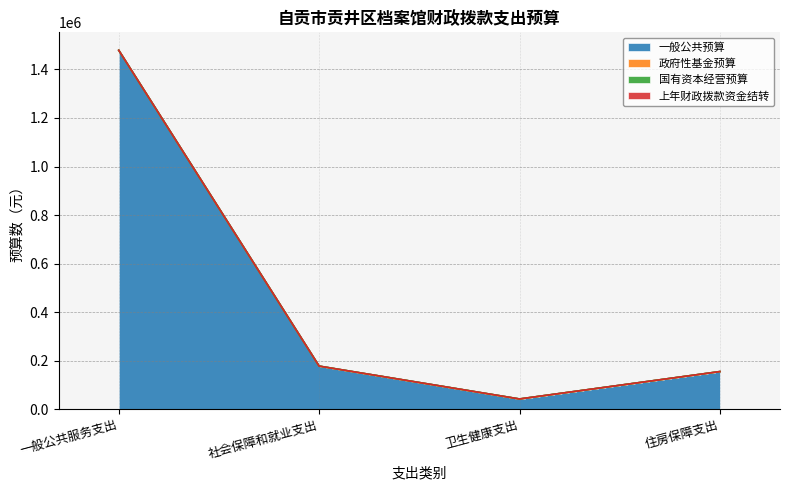

Rank the series by their maximum value, from lowest to highest.

政府性基金预算, 国有资本经营预算, 上年财政拨款资金结转, 一般公共预算